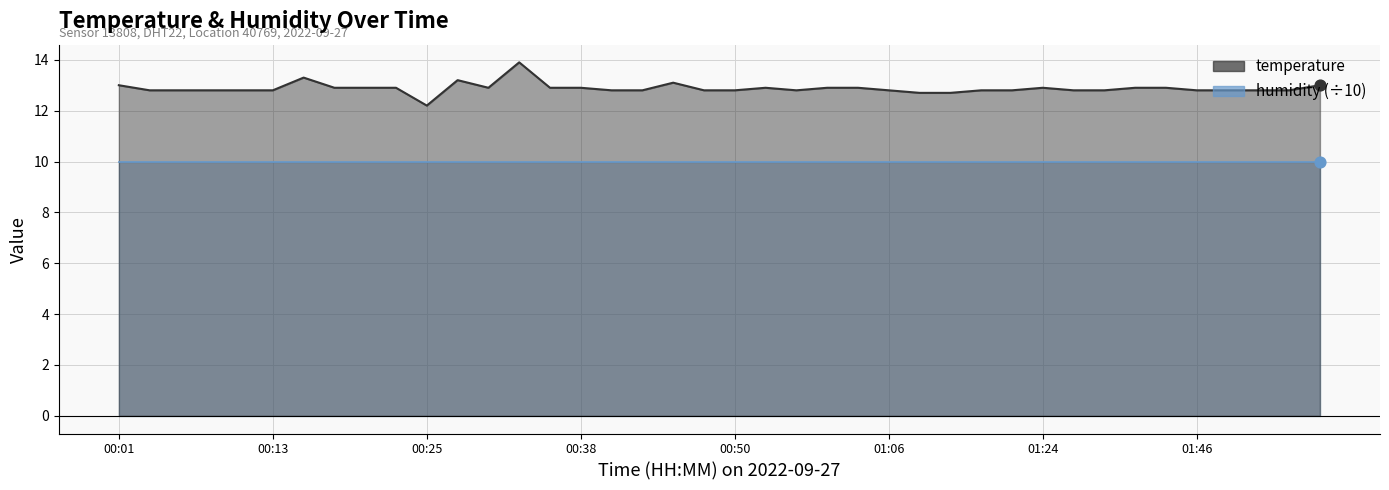

Which has a higher value, 00:13 or 00:30?

00:30